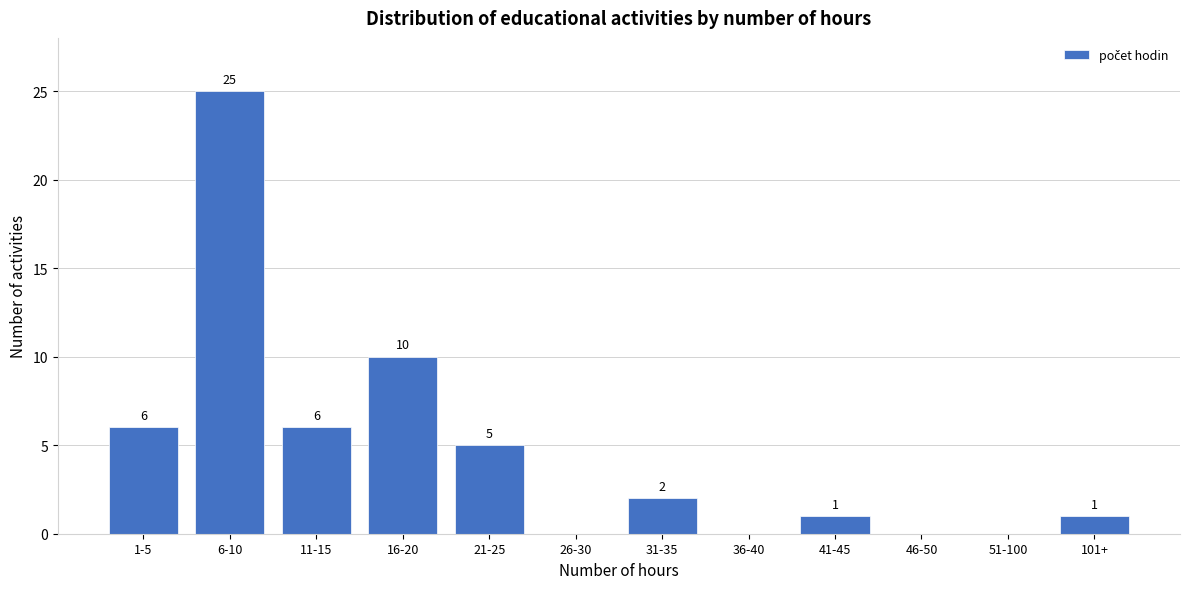

Reading left to right, what are all the values shown in this chart?

1-5=6	6-10=25	11-15=6	16-20=10	21-25=5	26-30=0	31-35=2	36-40=0	41-45=1	46-50=0	51-100=0	101+=1